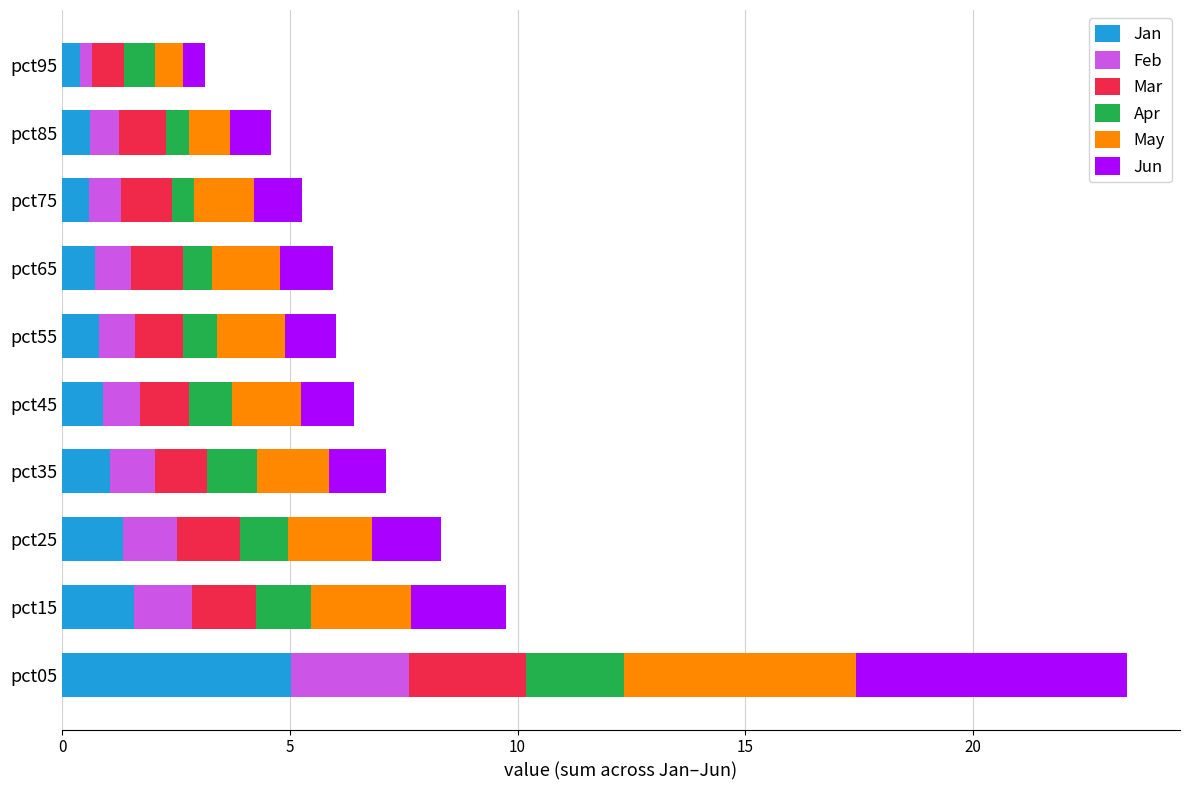

At which label is Jan closest to 2?

pct15